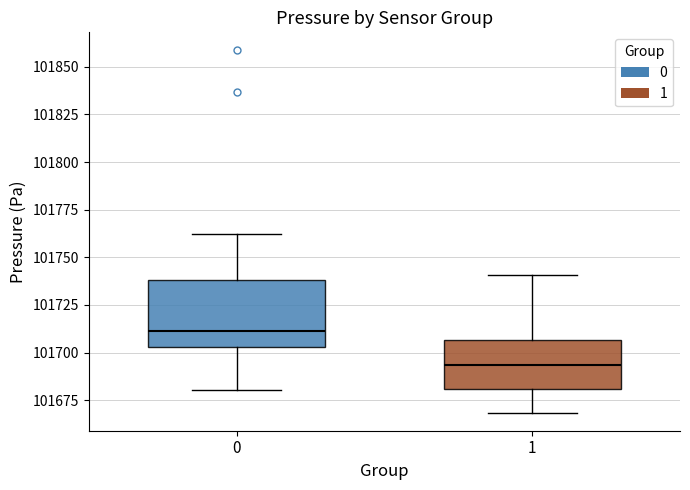

Comparing the boxes themselves (not the whiskers), which one is the tallest?

0